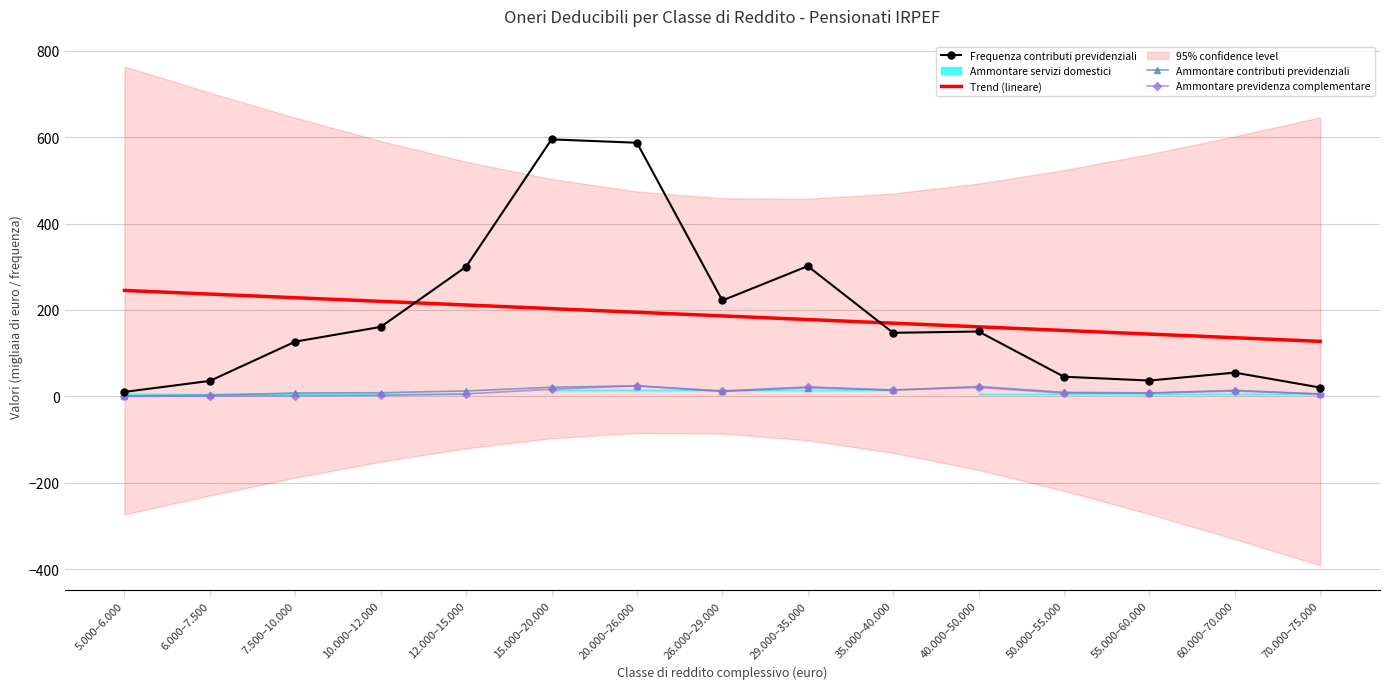

What is the approximate value of Frequenza contributi previdenziali at 7.500–10.000?

126.7